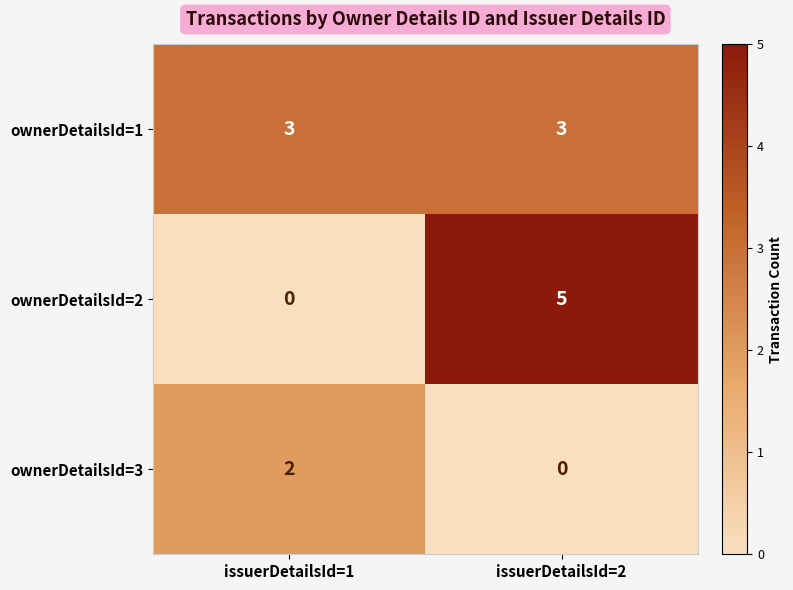

Rank the series by their average value, from highest to lowest.

ownerDetailsId=1, ownerDetailsId=2, ownerDetailsId=3